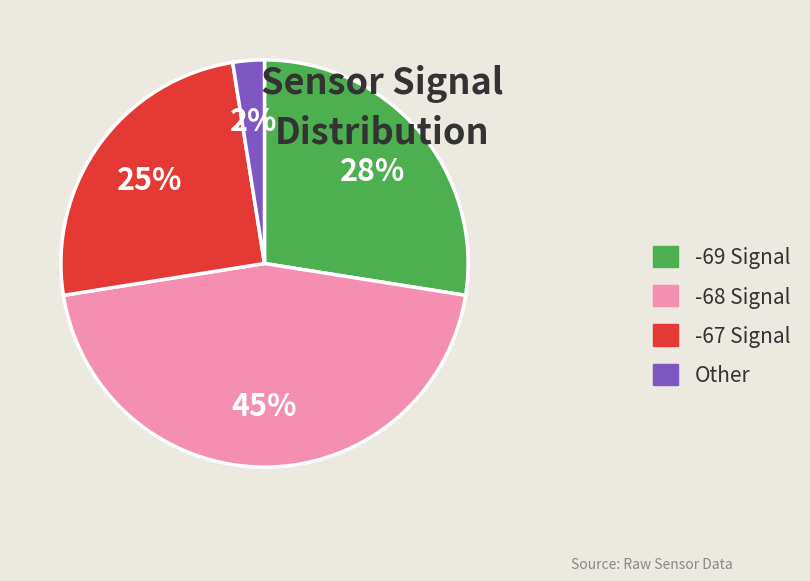

Do -68 Signal and -67 Signal together represent more than half of the pie?

Yes